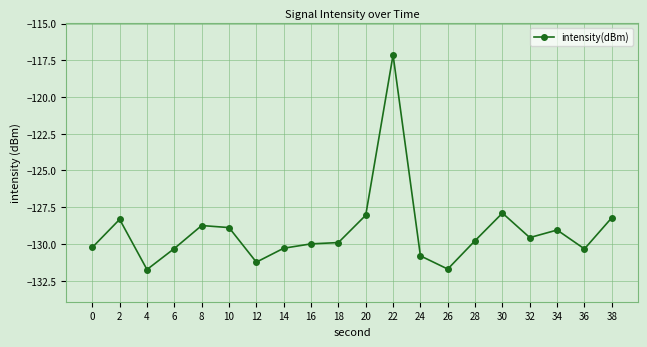

What is the change in value from 4 to 10?

+2.9